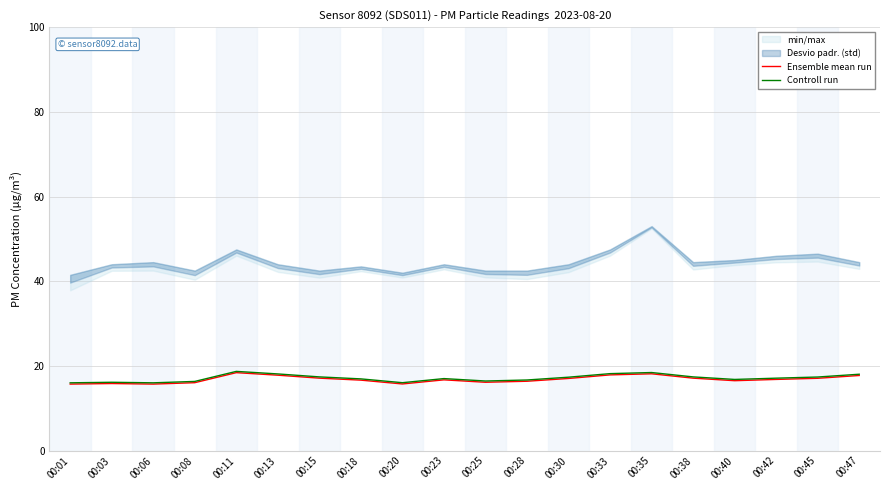

What is the value of the Ensemble mean run point at the 11th from the left?

16.1